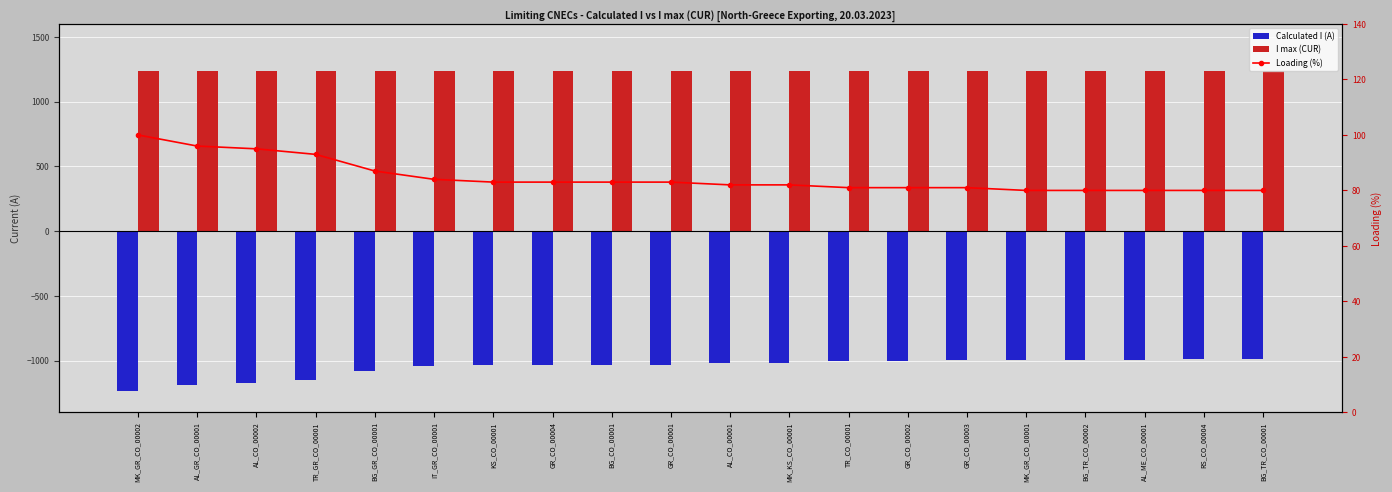

The Calculated I (A) series shows -1032 at GR_CO_00004. True or false?

True